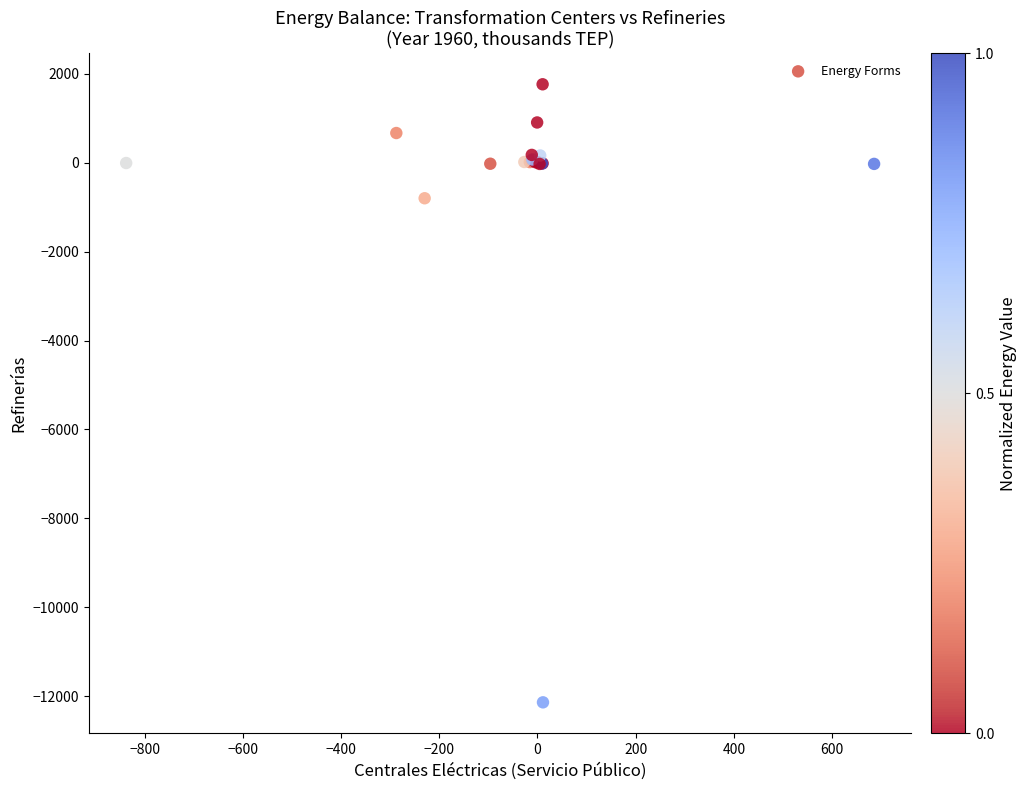

What Y value in the scatter plot is closest to -5187?

-797.5